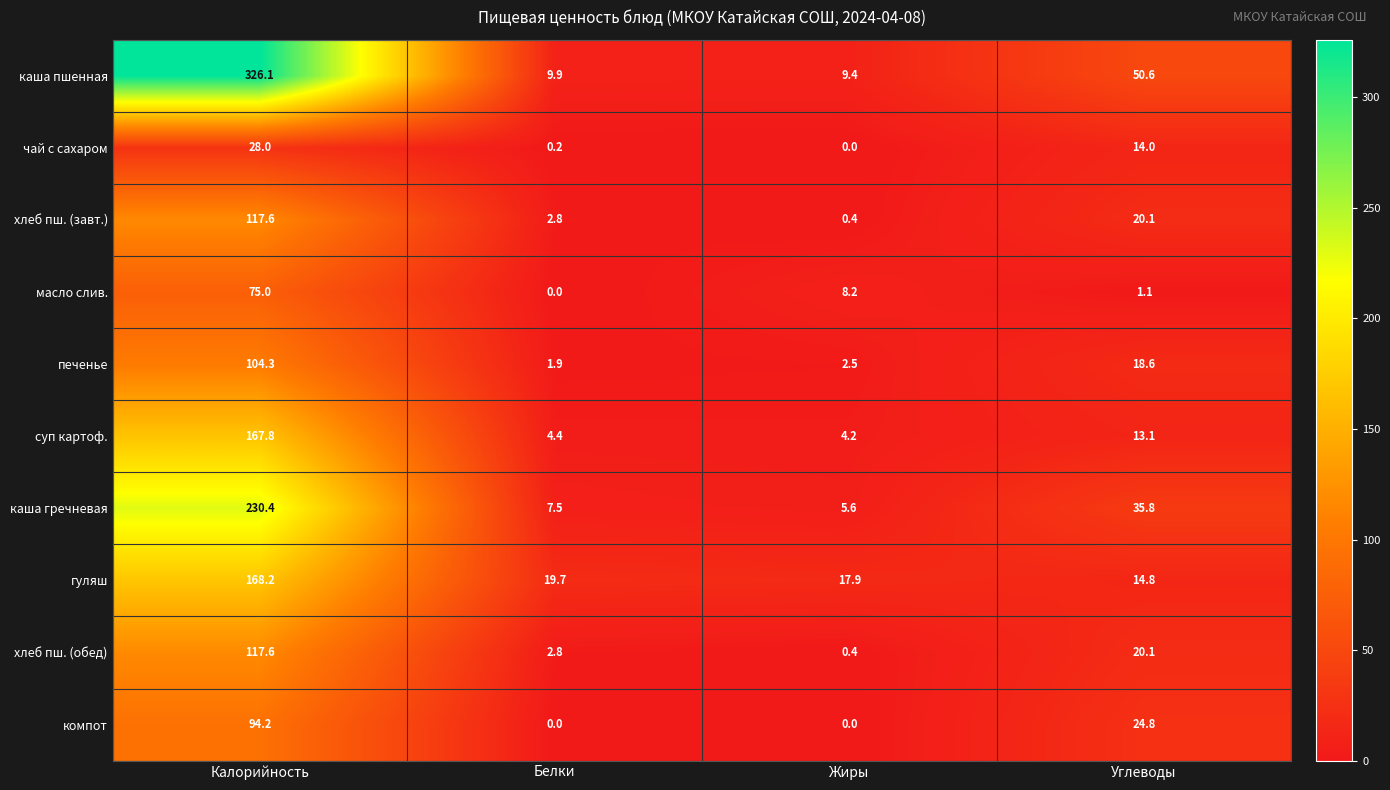

List the labels in order of каша пшенная value, largest first.

Калорийность, Углеводы, Белки, Жиры